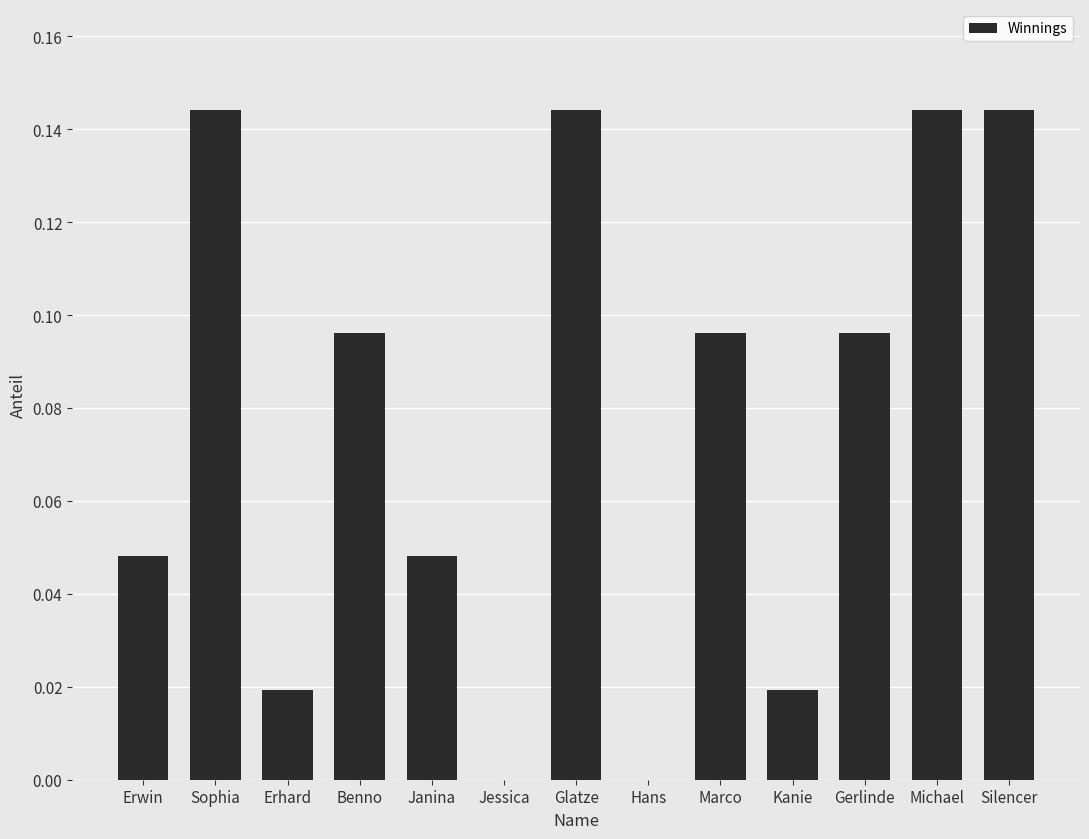

True or false: the data shows 0.2 at Benno.

False